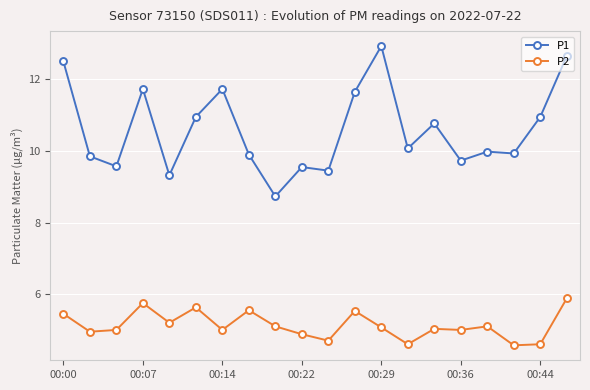

Which series has the widest spread of values?

P1